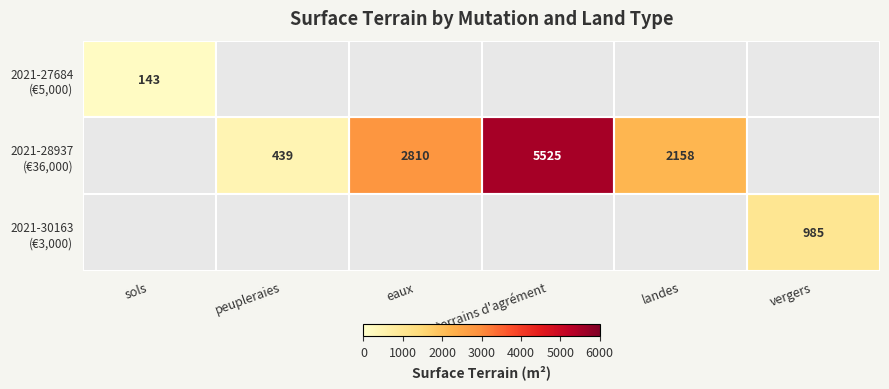

Which series has the largest range (max minus min)?

2021-27684 (€5,000)